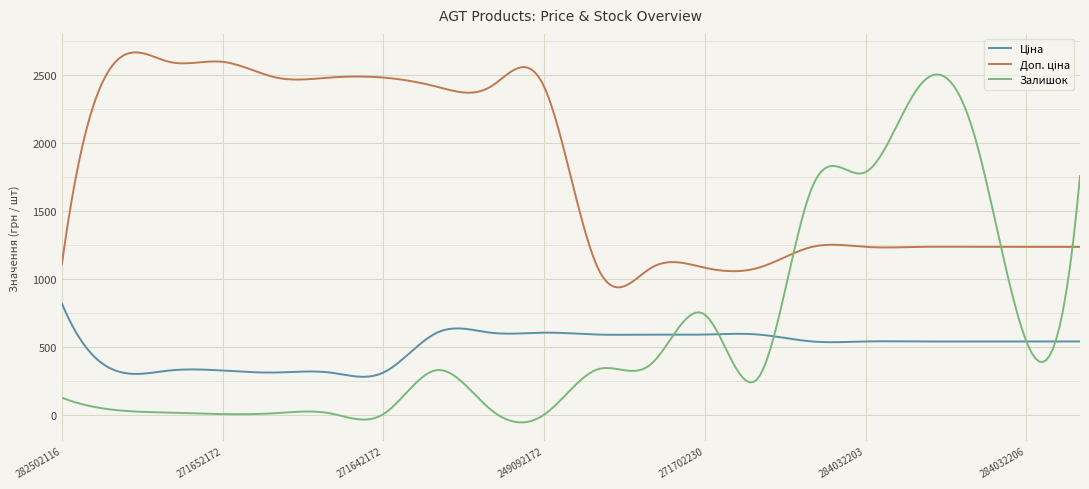

What is the highest value of the Залишок series?

2505.5